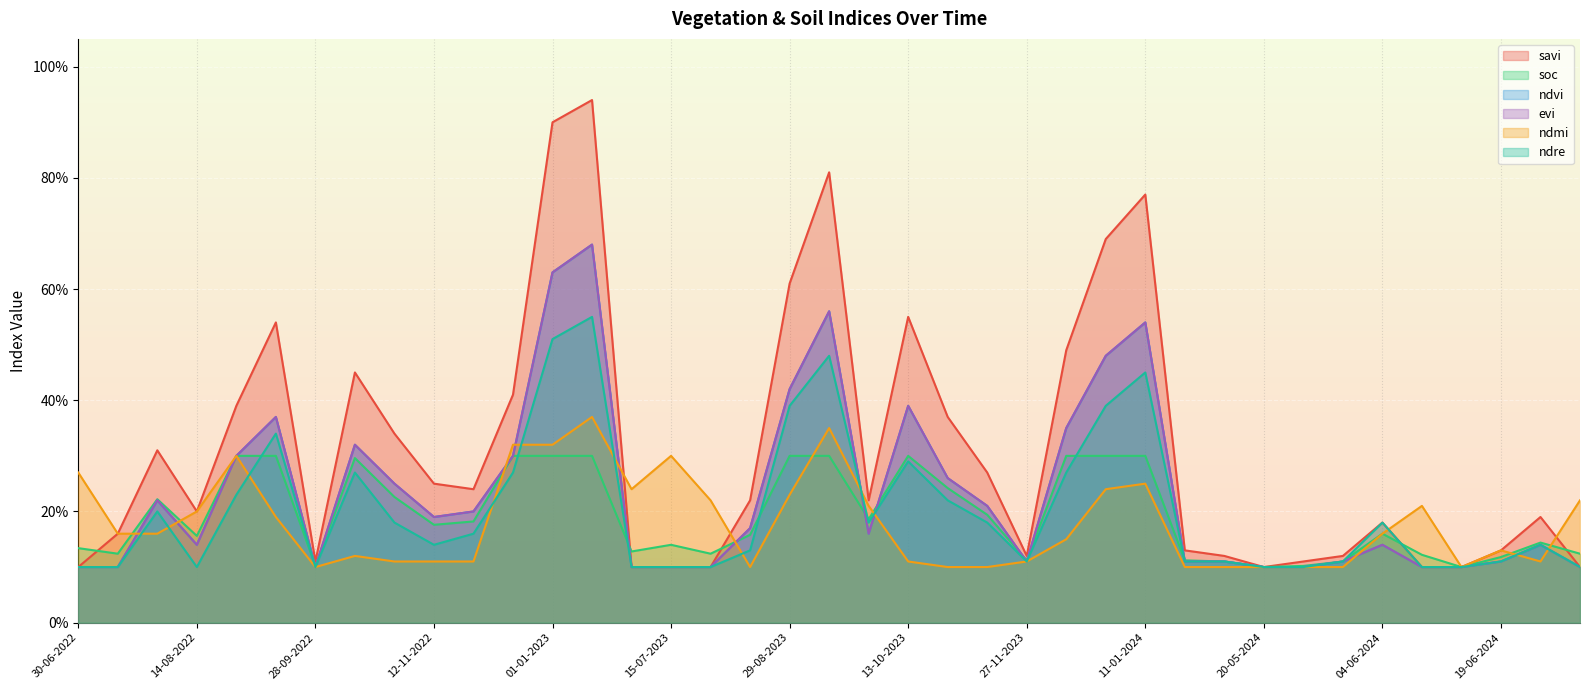

Which series changed the most between 20-05-2024 and 24-06-2024?

savi